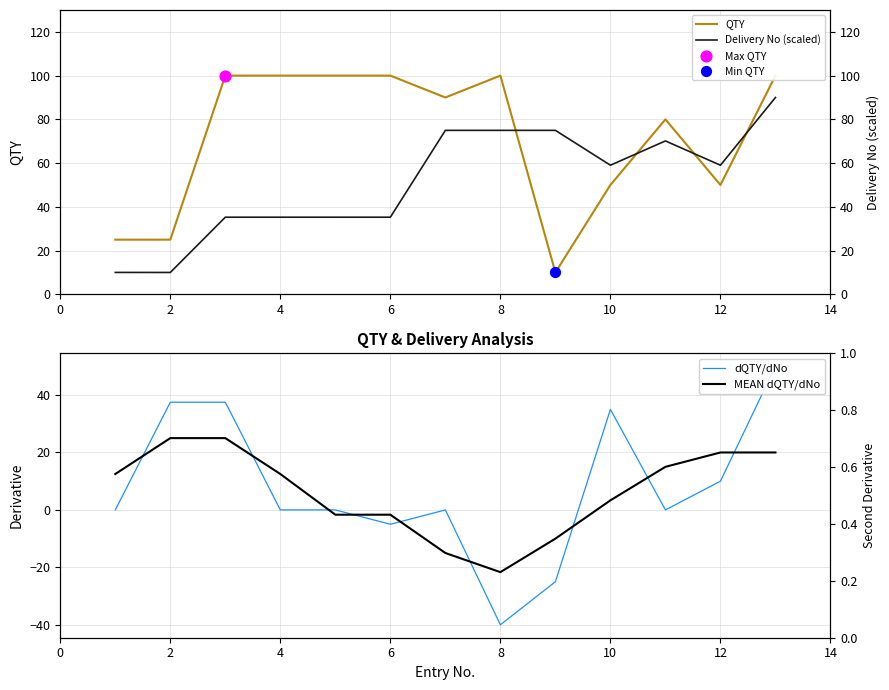

What are all the series names shown in the legend?

QTY, Delivery No (scaled), dQTY/dNo, MEAN dQTY/dNo